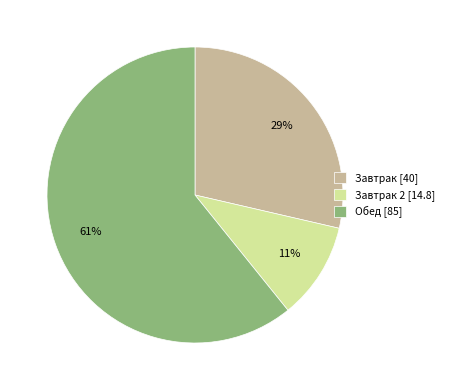

To the nearest percent, what is the difference between the largest and smallest slice percentages?

50%